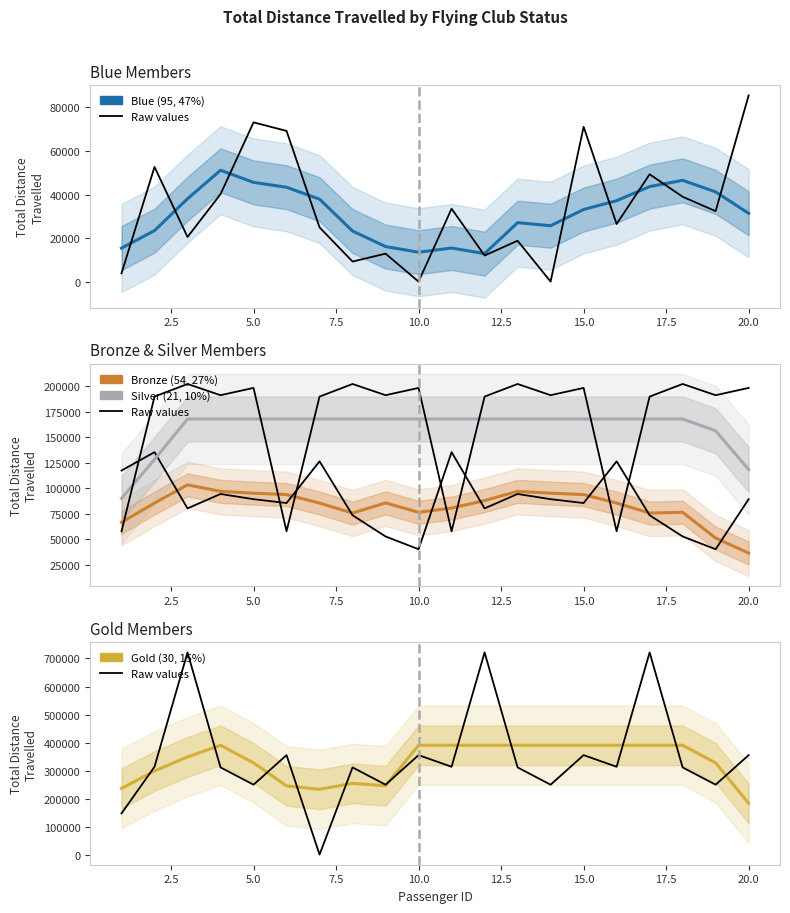

Which series ends up on top after the final intersection of Silver and Gold?

Gold